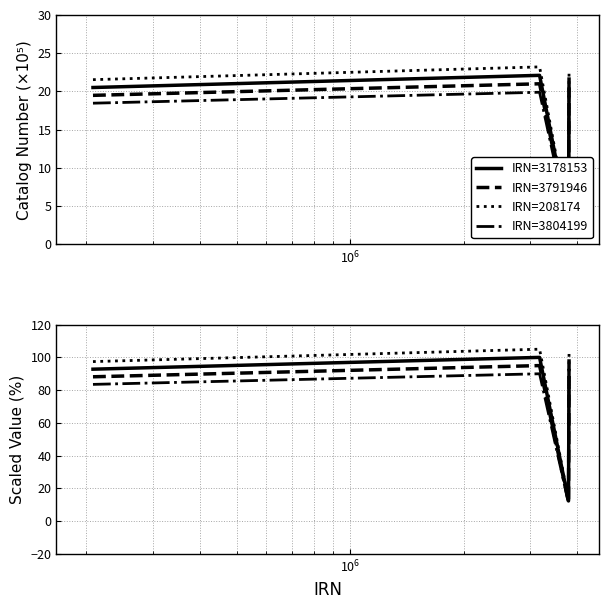

What is the smallest value displayed?

11.1